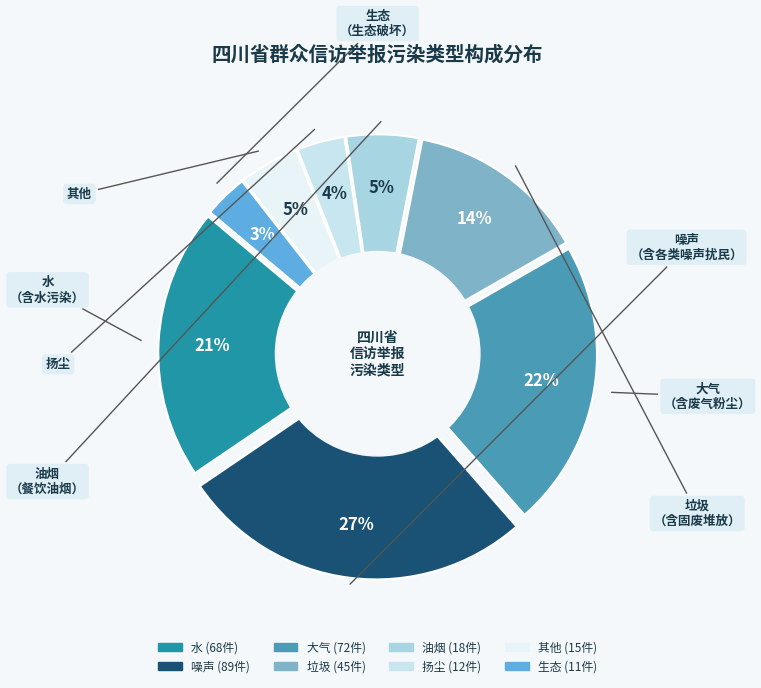

Rank the categories by value from lowest to highest.

生态, 扬尘, 其他, 油烟, 垃圾, 水, 大气, 噪声